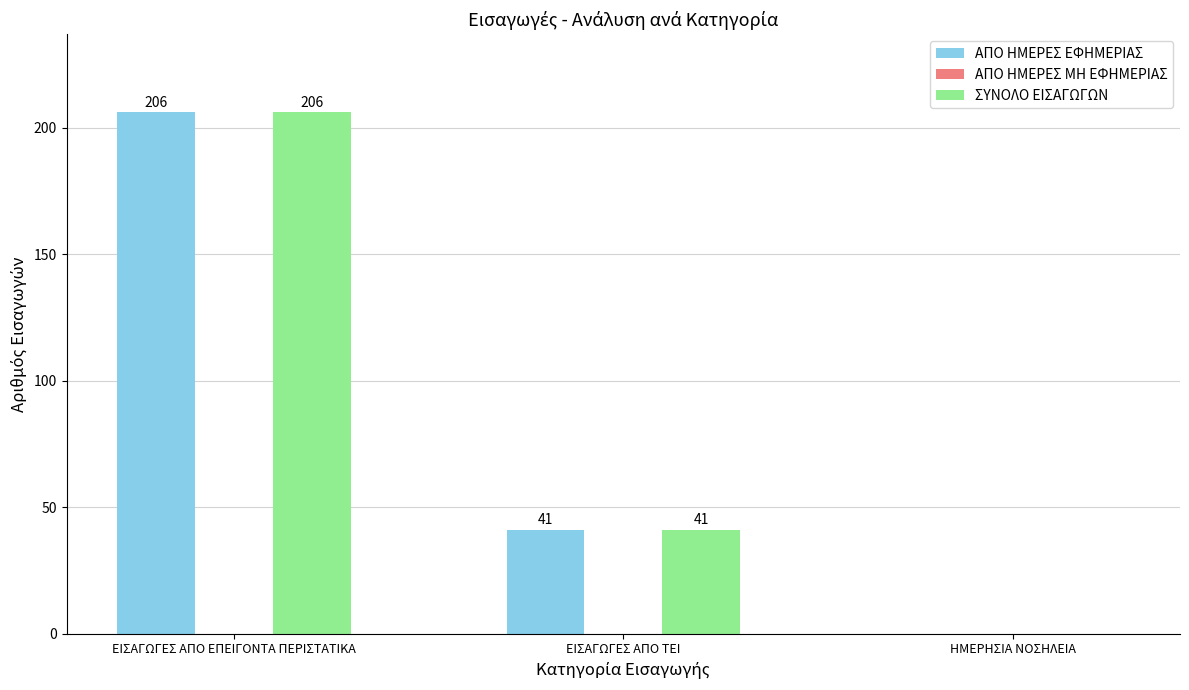

Which category has the highest value in the ΣΥΝΟΛΟ ΕΙΣΑΓΩΓΩΝ series?

ΕΙΣΑΓΩΓΕΣ ΑΠΟ ΕΠΕΙΓΟΝΤΑ ΠΕΡΙΣΤΑΤΙΚΑ